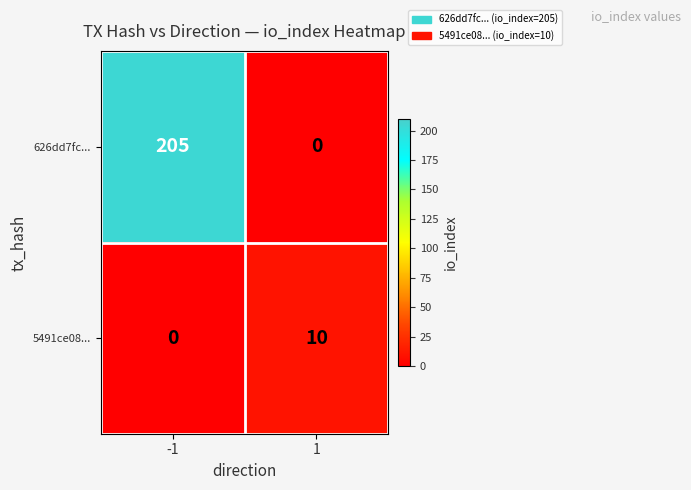

The 626dd7fc... series shows 94 at -1. True or false?

False